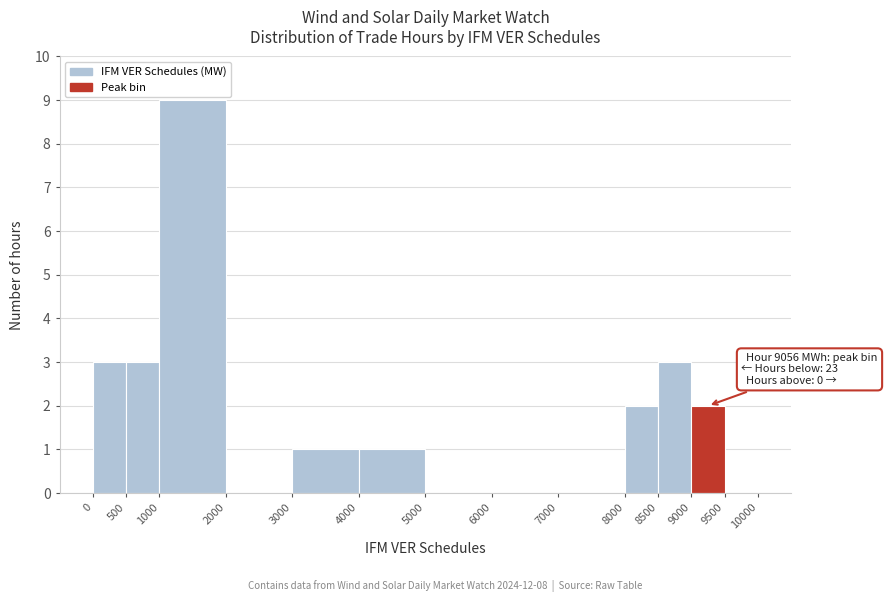

Over which range of the x-axis is the bar tallest?

1000 to 2000